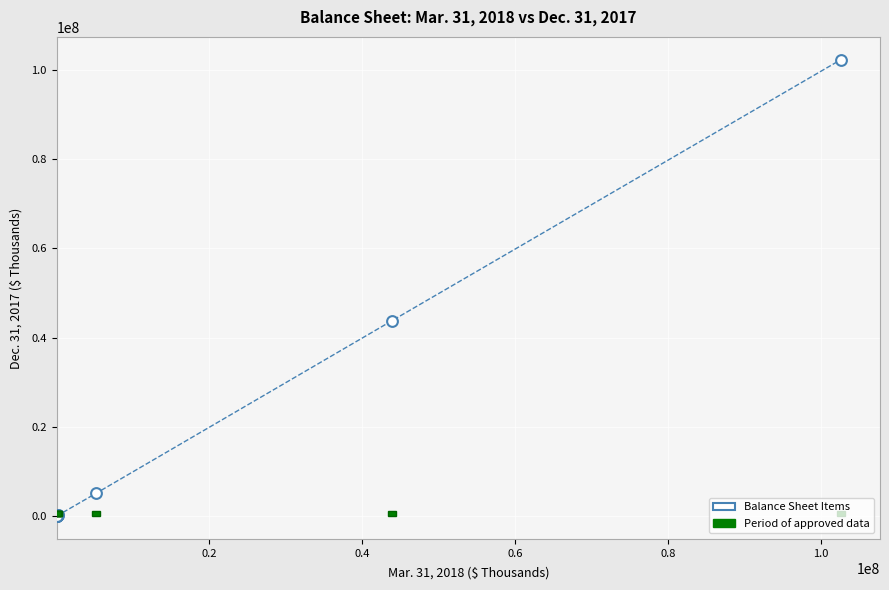

What Y value in the scatter plot is closest to 51142283?

43789442